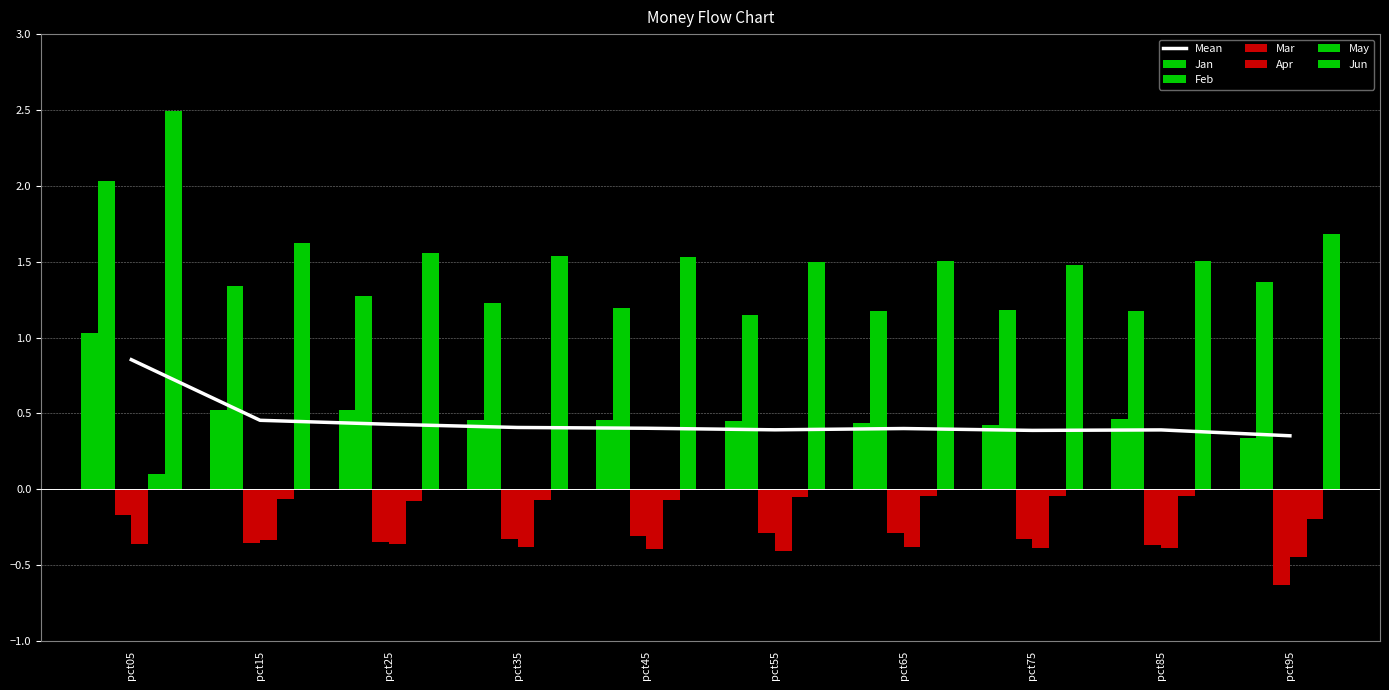

At how many categories does at least one series exceed 2?

1